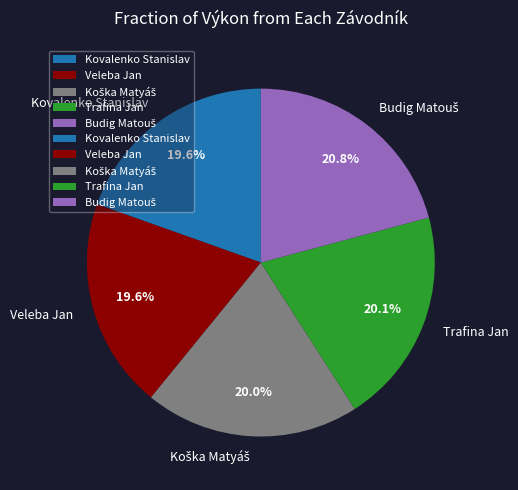

Is there a majority slice in this chart?

No